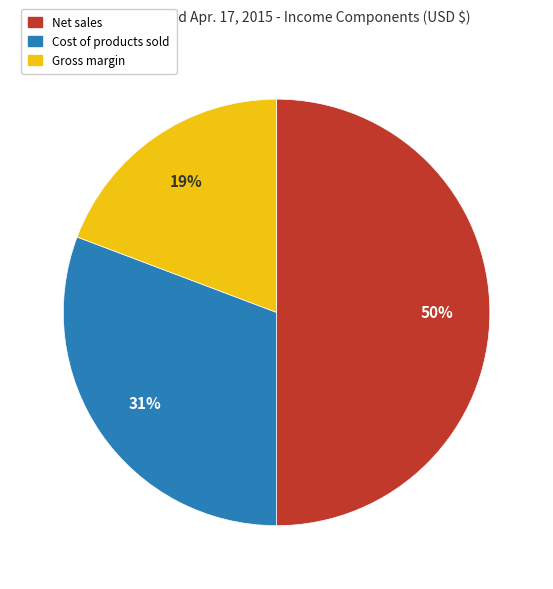

Is it true that Cost of products sold is 31% of the pie?

True